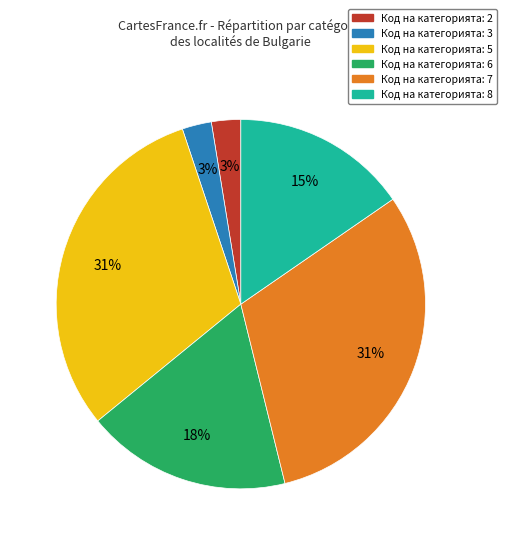

Is there a majority slice in this chart?

No